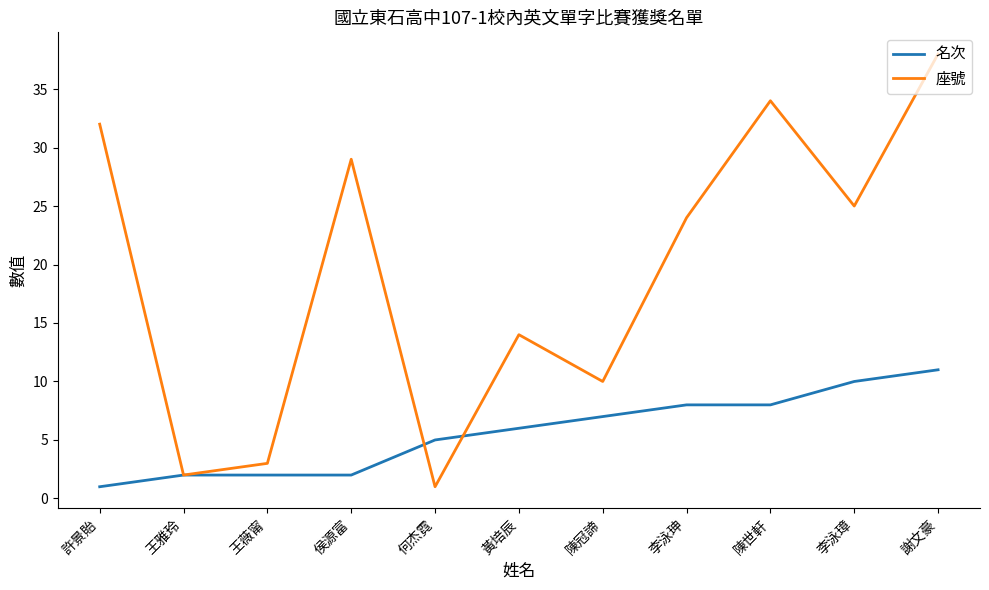

How many lines are shown in the chart?

2